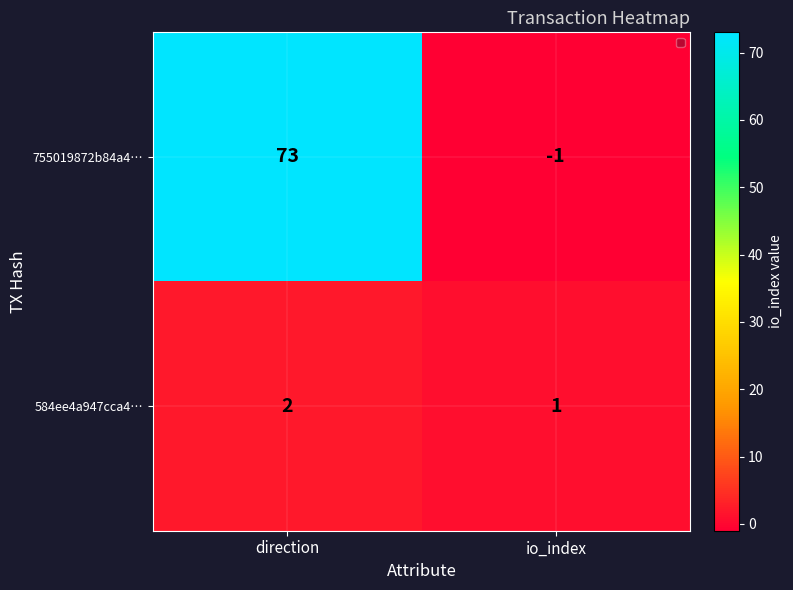

Where is 584ee4a947cca4… nearest to the value 1?

io_index